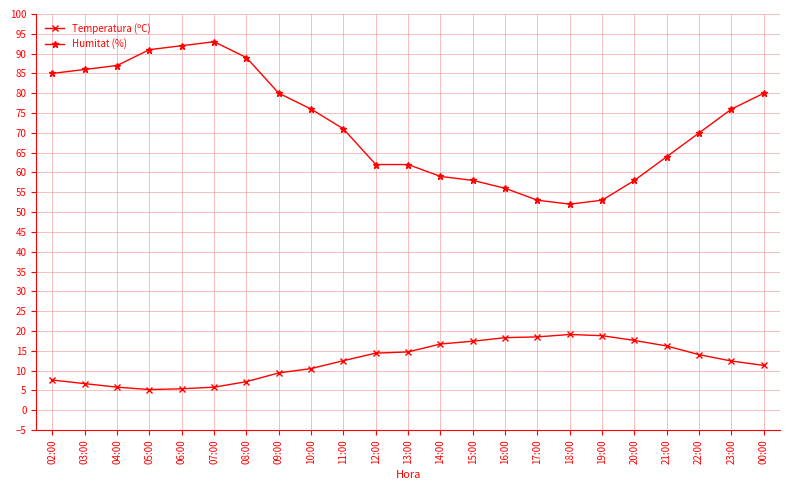

What is the difference between the maximum and minimum values in the Humitat (%) series?

41.0